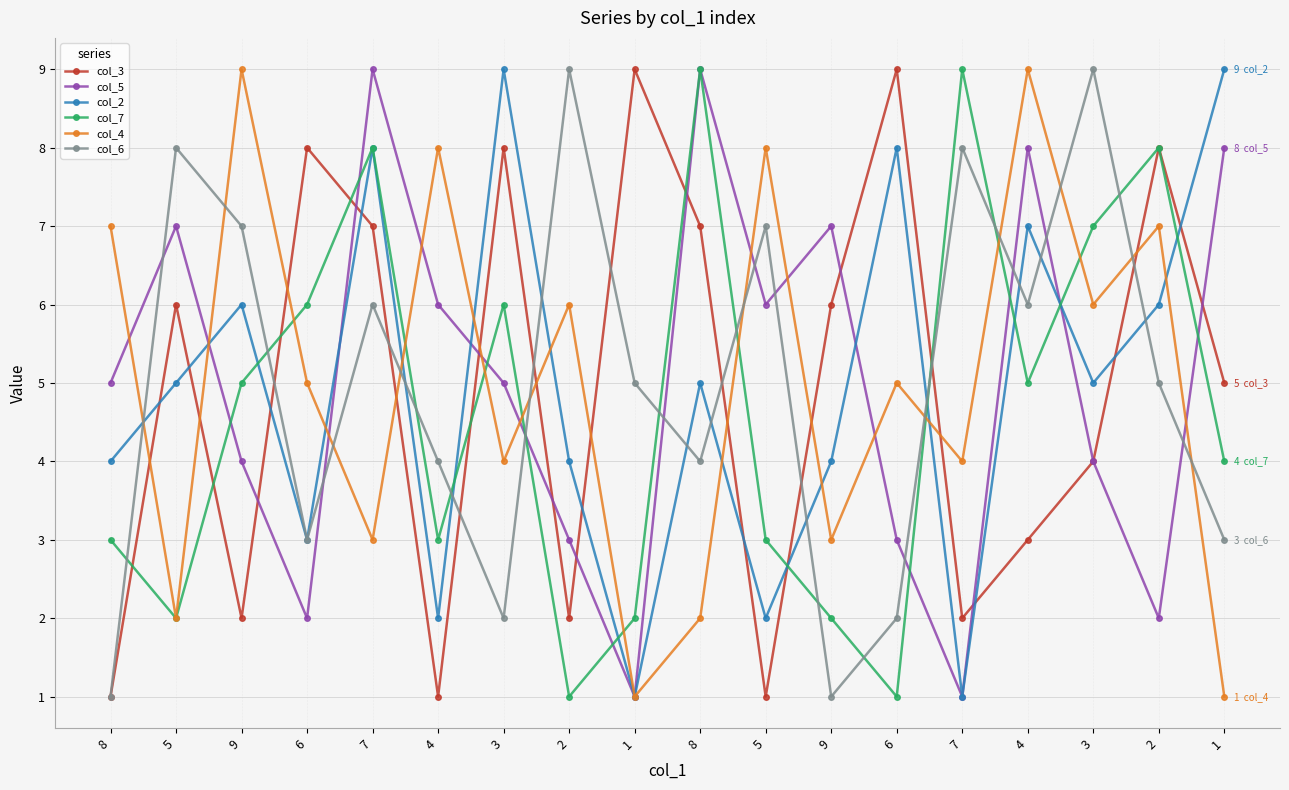

What is the sum of all col_2 values?

89